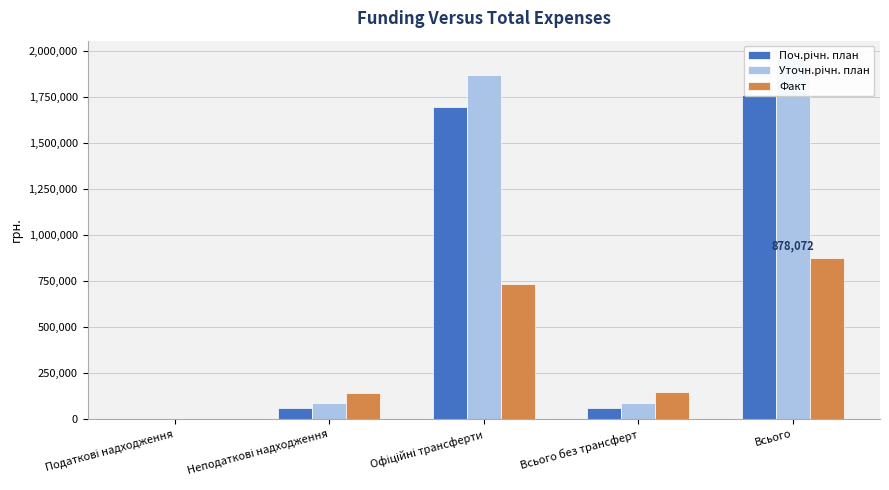

What is the label of the 4th bar from the right?

Неподаткові надходження